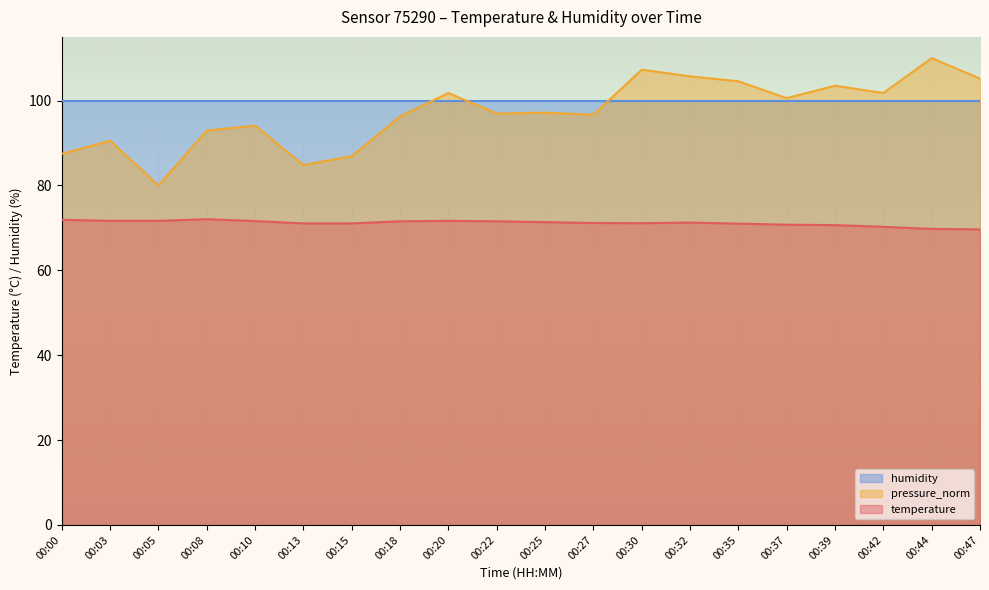

What is the average value of the temperature series?

71.1